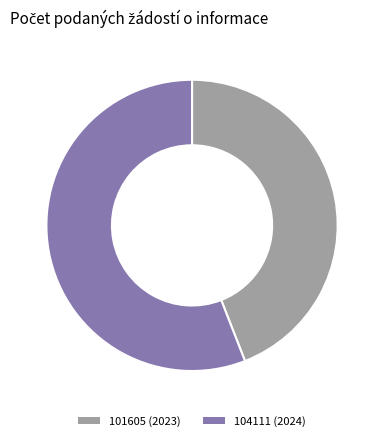

Does 101605 (2023) represent more than half of the total?

No